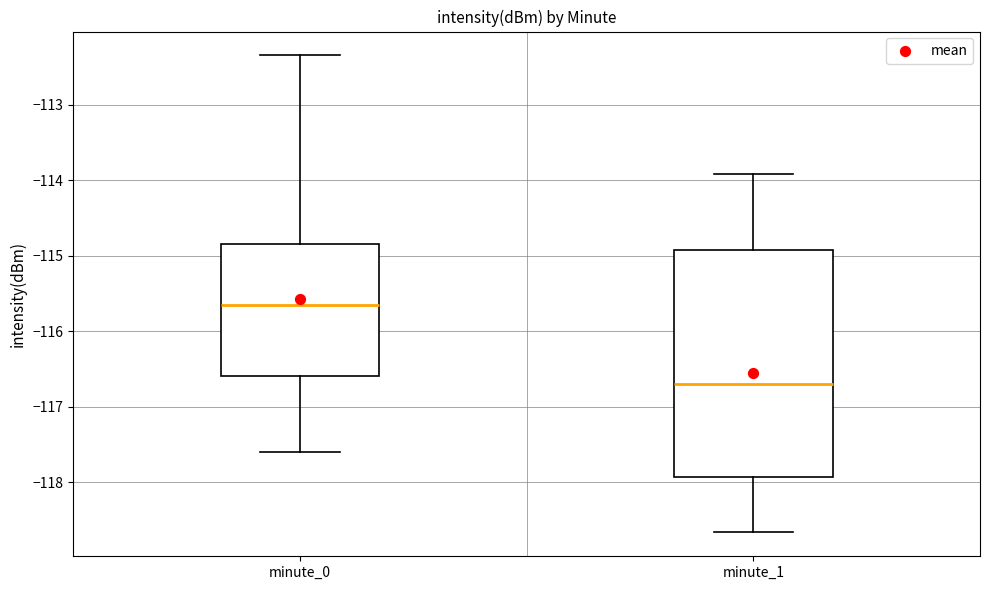

Reading left to right, transcribe this box plot: for each box, give where its median line is, the range the box spans, and where its two whiskers end, as read against the y-axis. The values are not printed on the chart, so give them approximately, as read against the axis.

minute_0: median -115.6, box -116.6 to -114.8, whiskers -117.6 to -112.3
minute_1: median -116.7, box -117.9 to -114.9, whiskers -118.7 to -113.9